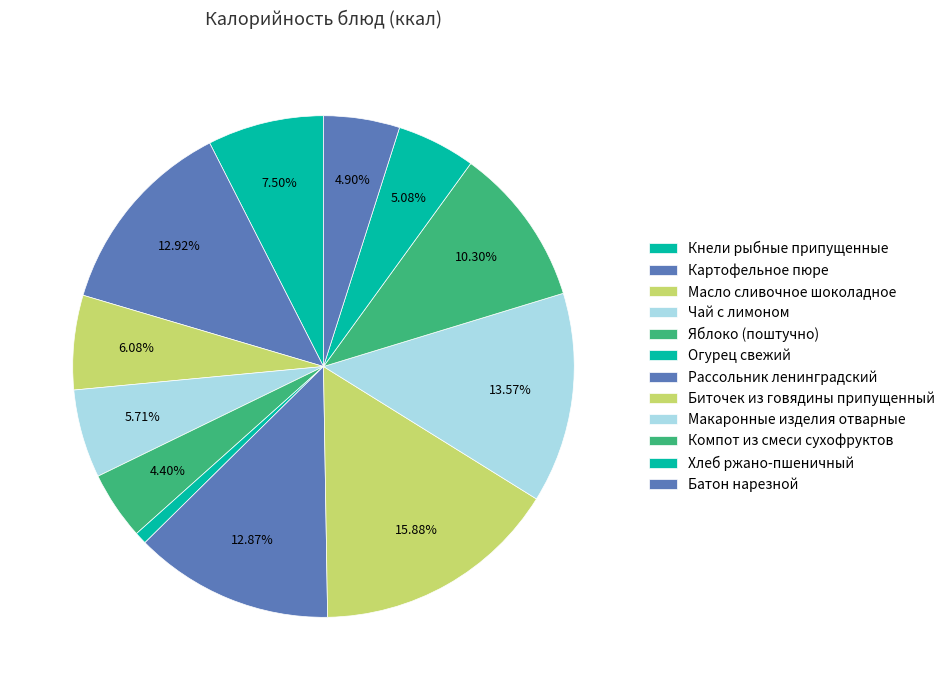

Is there any slice that represents more than half of the pie?

No